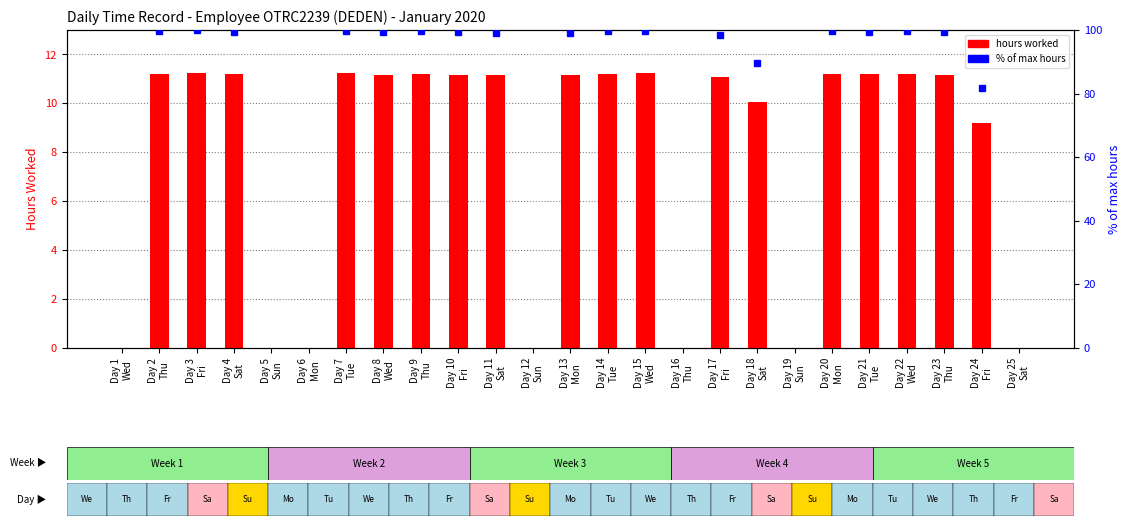

True or false: hours worked has a value of -5.6 at Day 25
Sat.

False